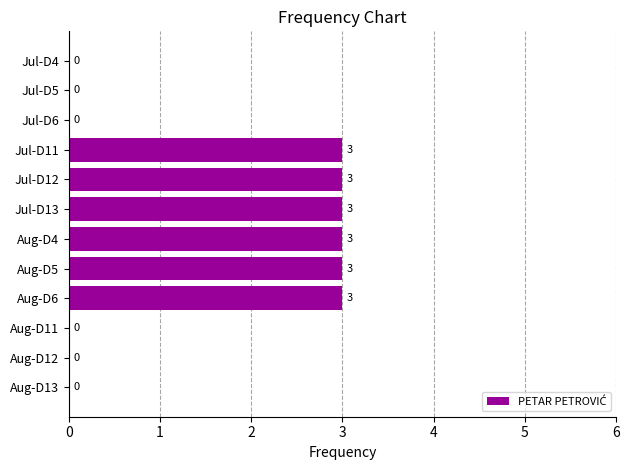

Is it true that the value at Aug-D4 is 2?

False